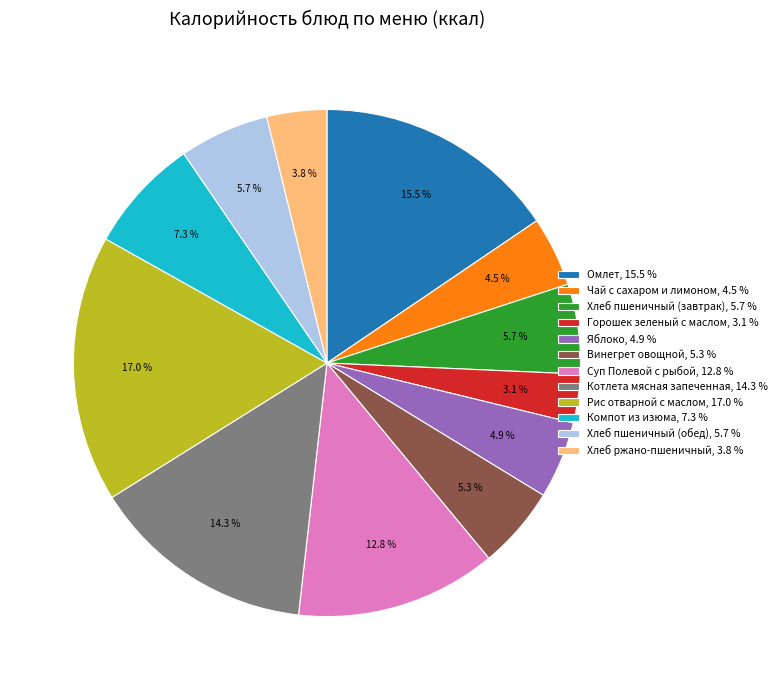

The Омлет slice represents 3% of the pie. True or false?

False